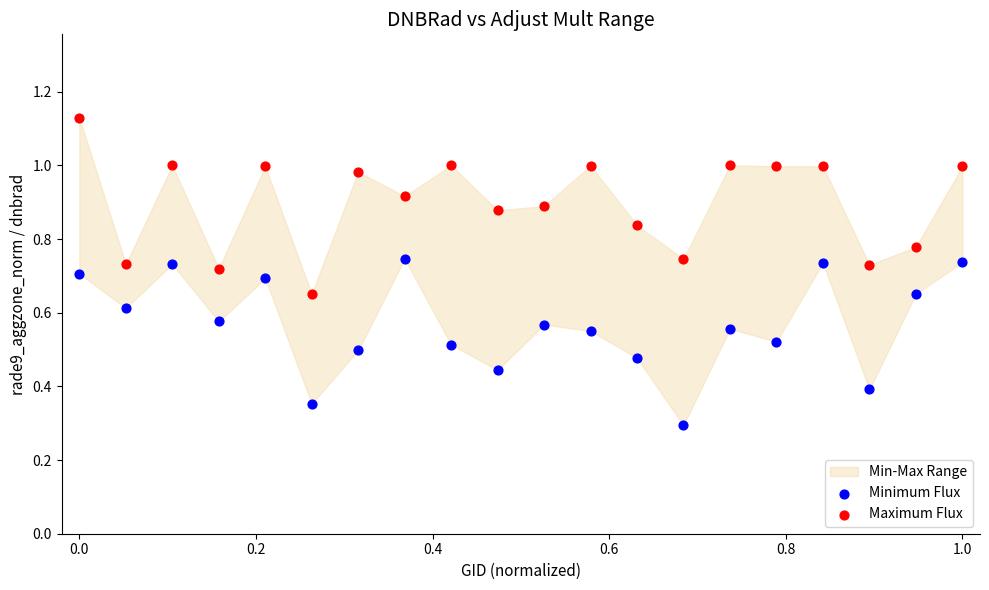

Which series reaches the minimum Y coordinate?

Minimum Flux